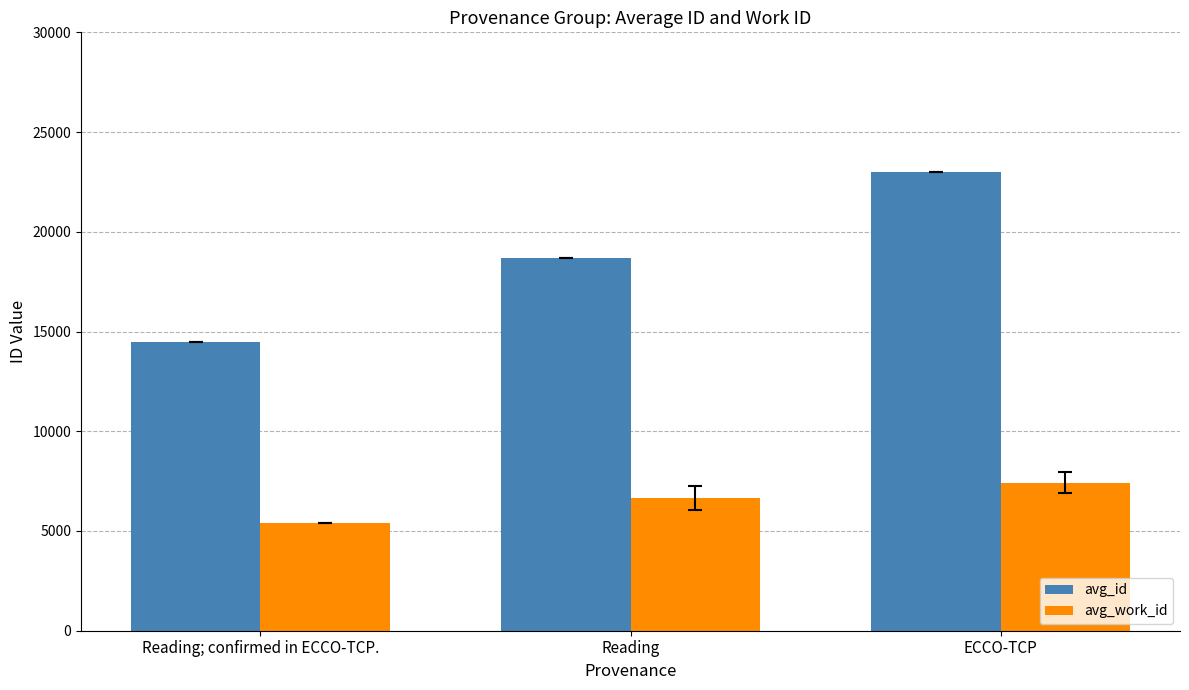

Which series has the largest range (max minus min)?

avg_id